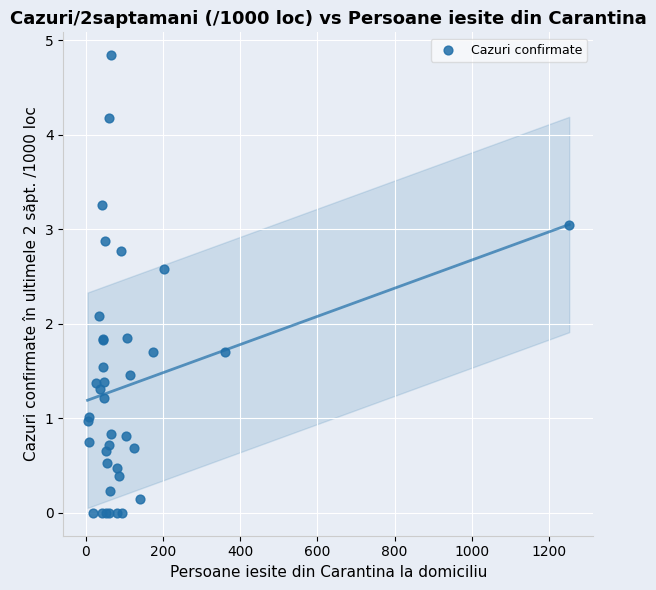

What Y value in the scatter plot is closest to 2?

2.1